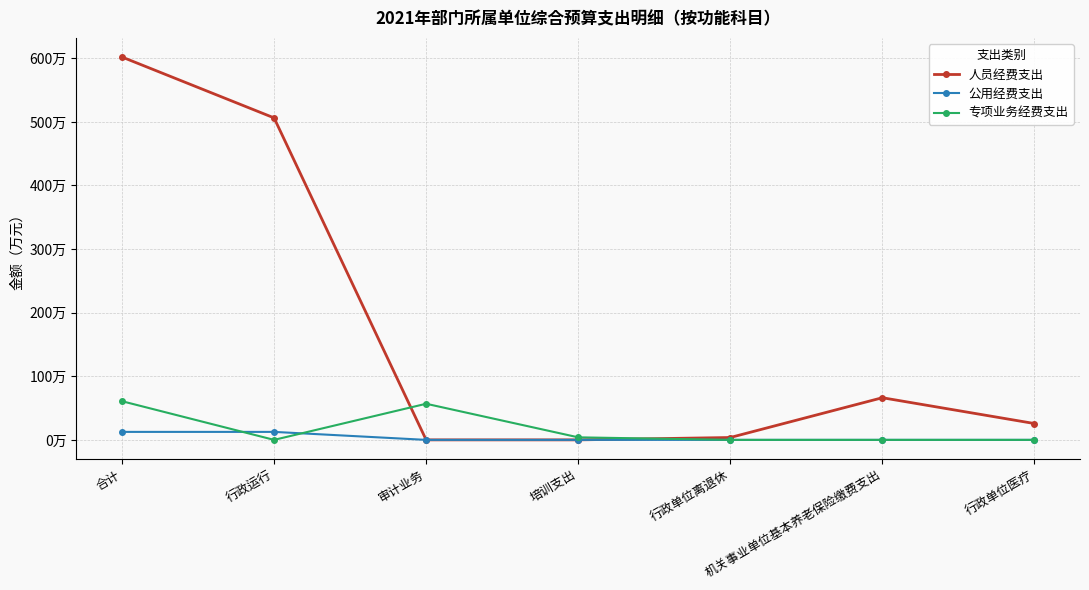

At which category does 人员经费支出 reach its first local peak?

机关事业单位基本养老保险缴费支出